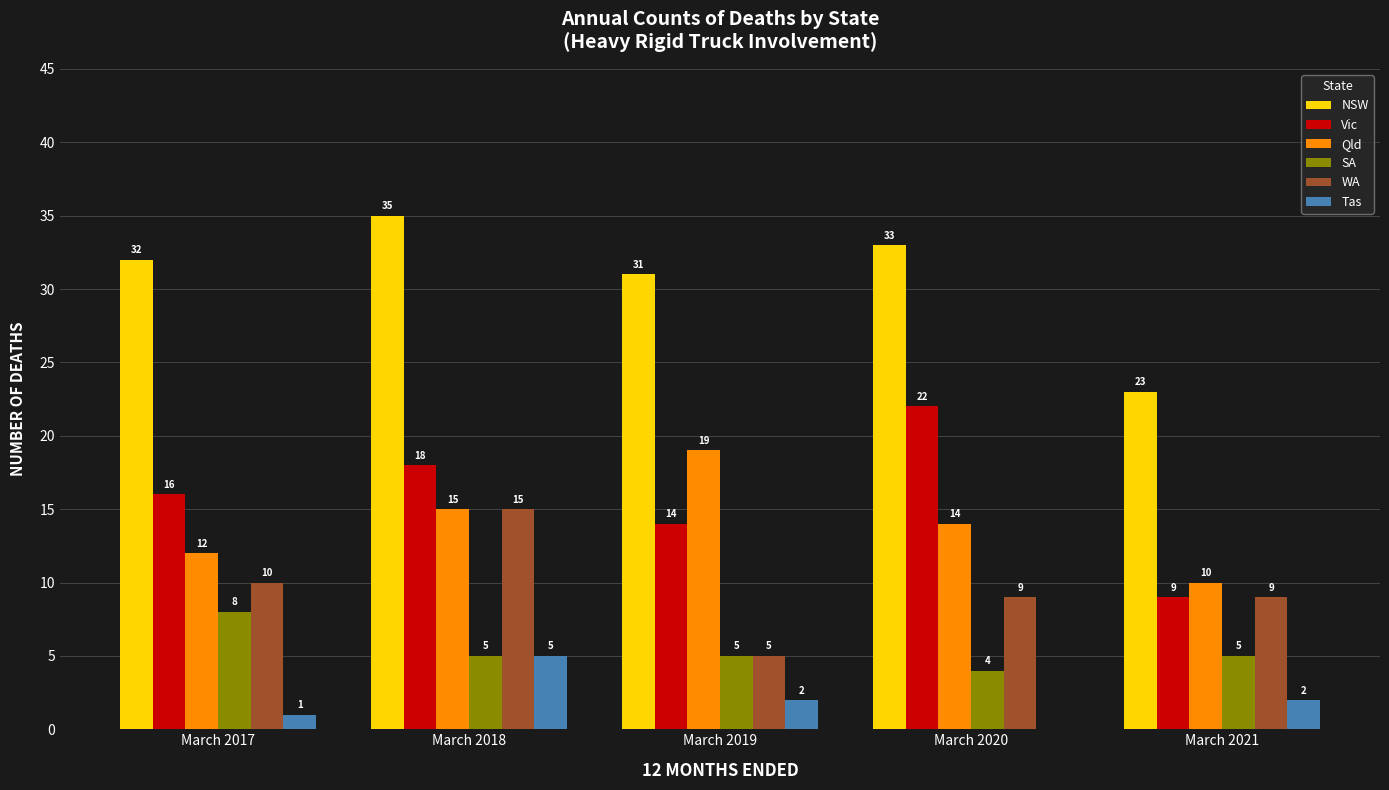

What is the greatest value displayed?

35